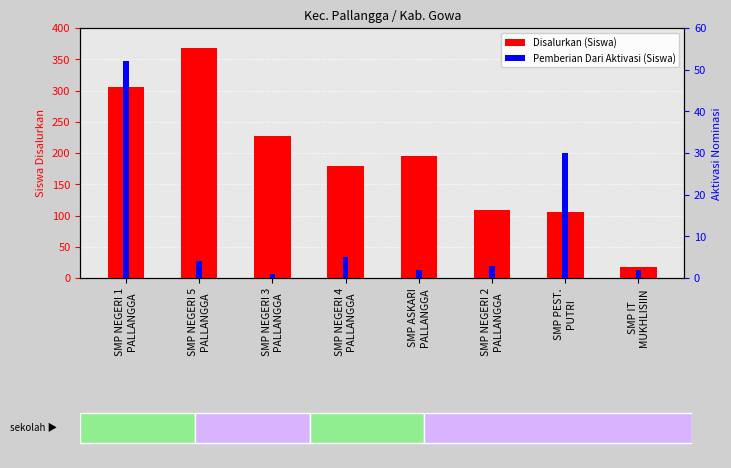

At which category is the sum across all series the highest?

SMP NEGERI 5
PALLANGGA